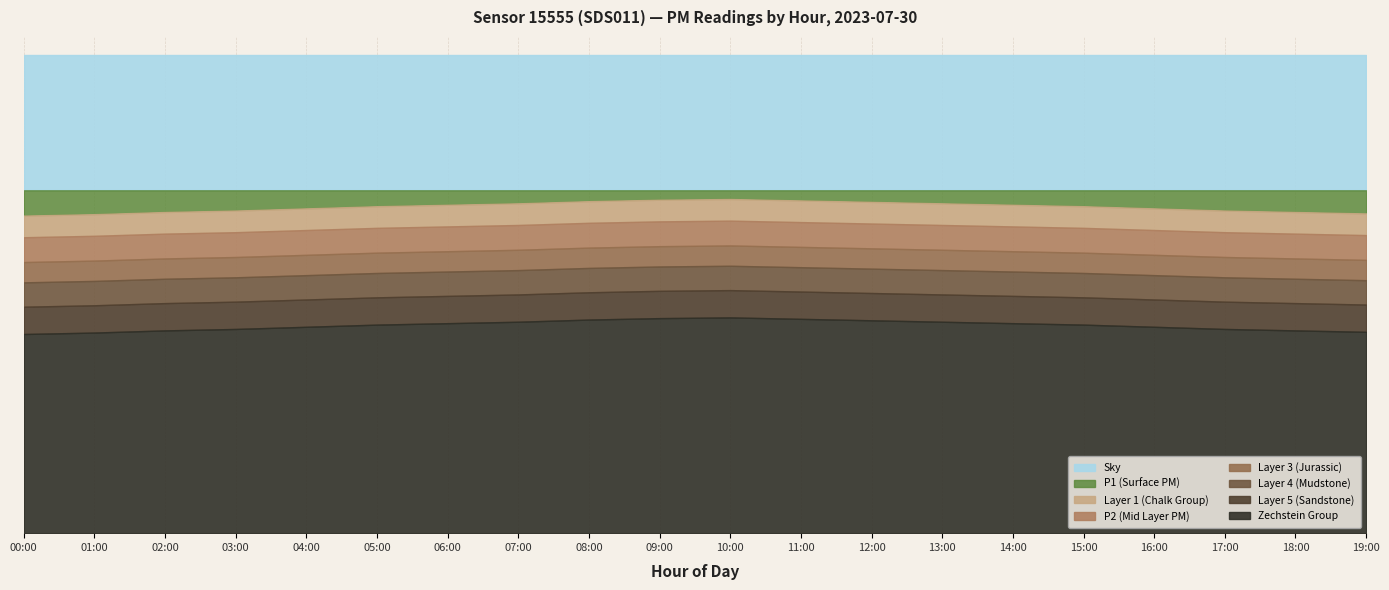

The P1 series shows 0.0 at 05:00. True or false?

False